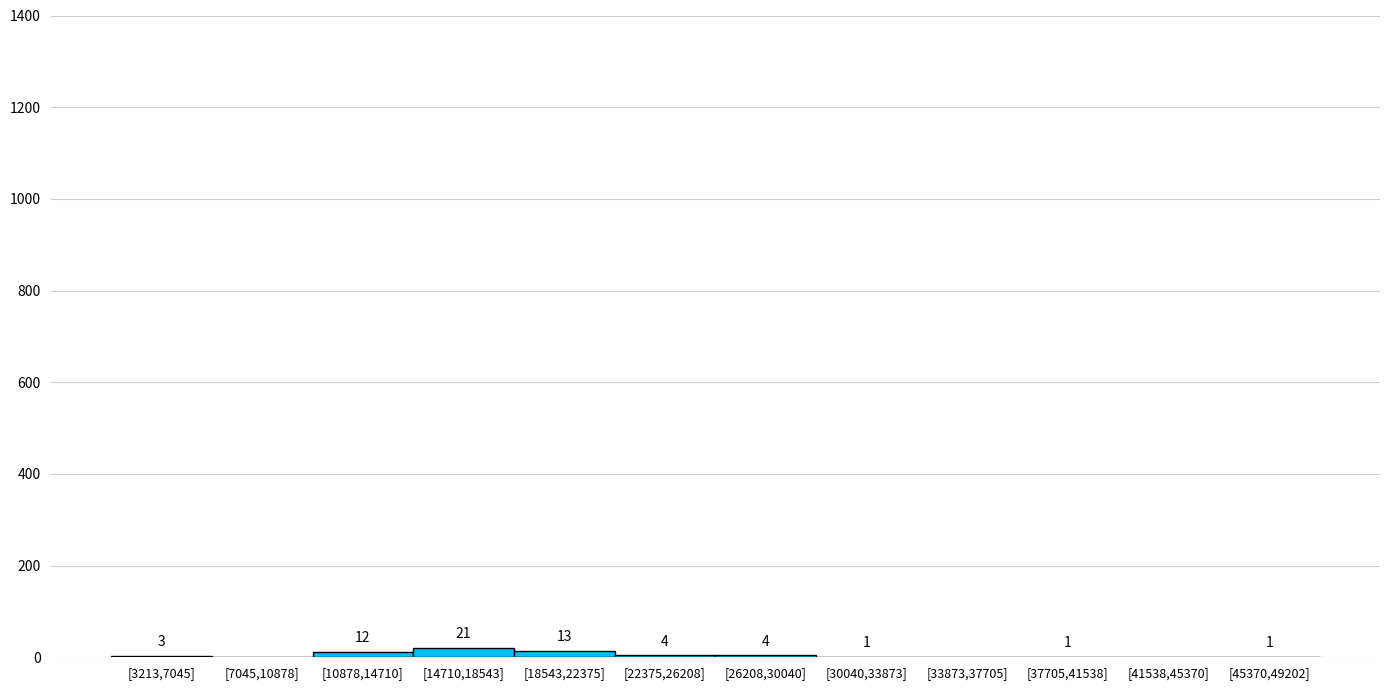

Reading right to left, what are all the values shown in this chart?

[45370,49202]=1	[41538,45370]=0	[37705,41538]=1	[33873,37705]=0	[30040,33873]=1	[26208,30040]=4	[22375,26208]=4	[18543,22375]=13	[14710,18543]=21	[10878,14710]=12	[7045,10878]=0	[3213,7045]=3